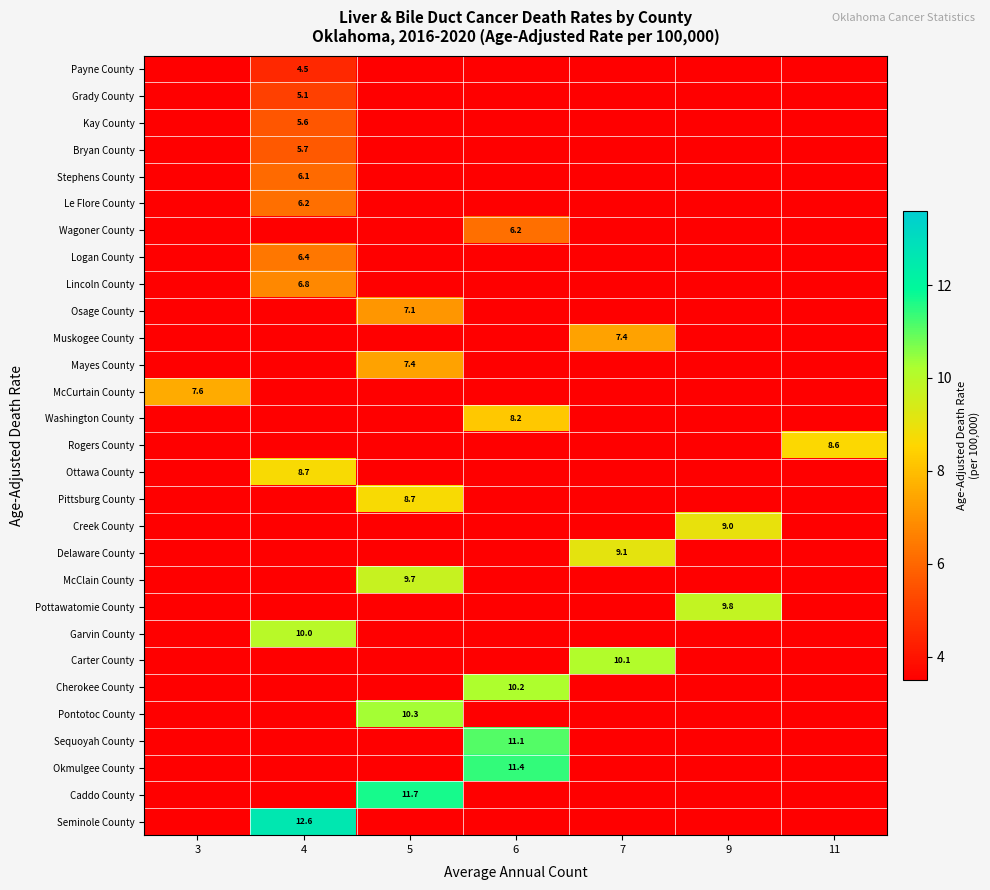

At how many categories does at least one series exceed 7?

7